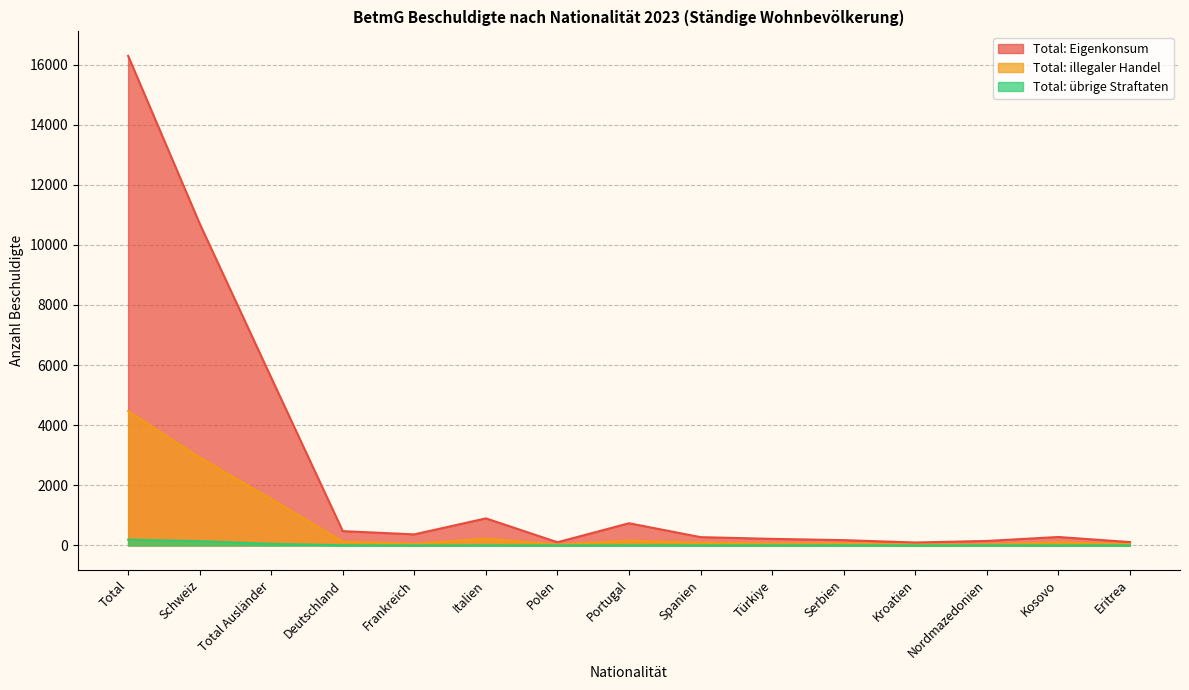

In Total: illegaler Handel, how many points are higher than both neighbors (excluding endpoints)?

3